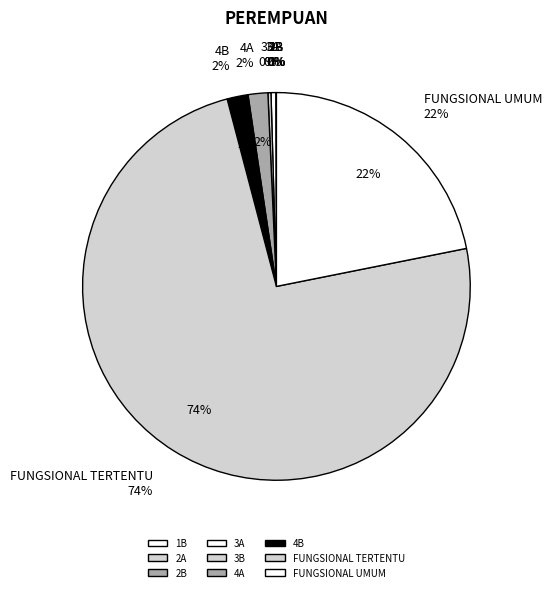

Which category has the biggest portion of the pie?

FUNGSIONAL TERTENTU